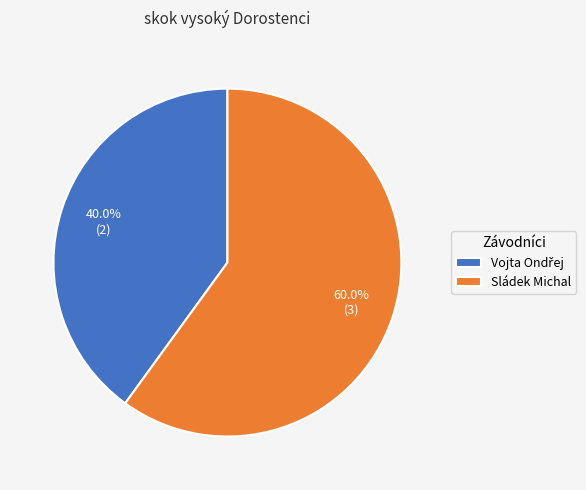

What percentage is NOT represented by Sládek Michal?

40.0%